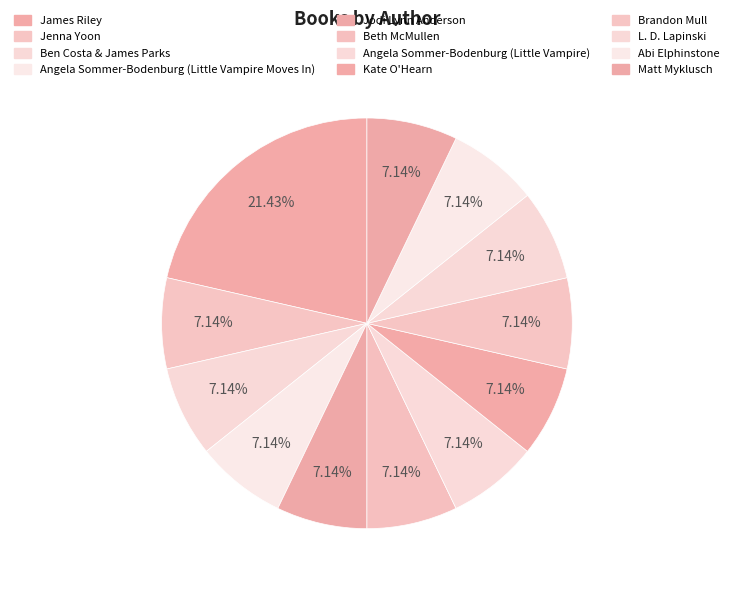

What percentage is the Matt Myklusch slice, to the nearest percent?

7%